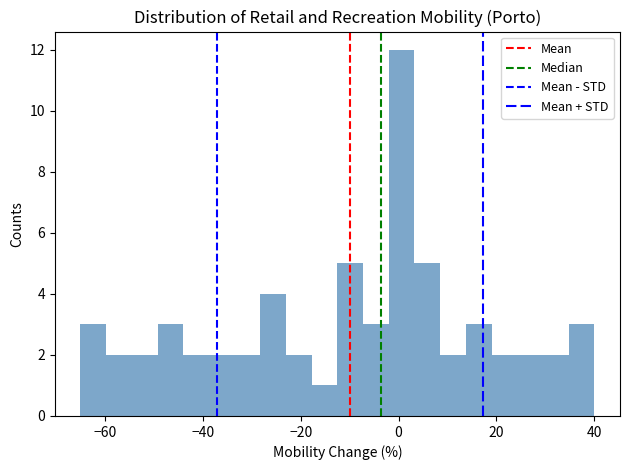

Around what value on the x-axis is the tallest bar? Give the approximate position of its centre, as read against the axis.

0